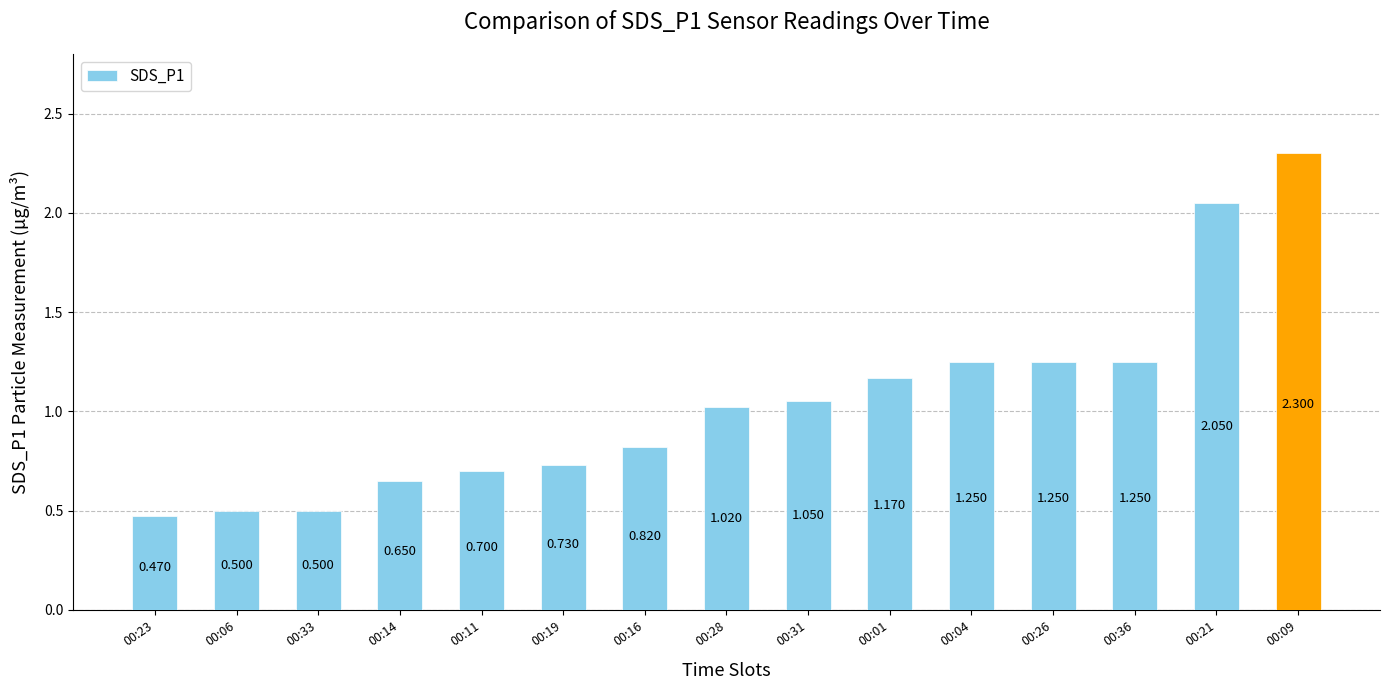

Reading right to left, transcribe all the data shown in this chart.

2.3	2.0	1.2	1.2	1.2	1.2	1.1	1.0	0.8	0.7	0.7	0.7	0.5	0.5	0.5